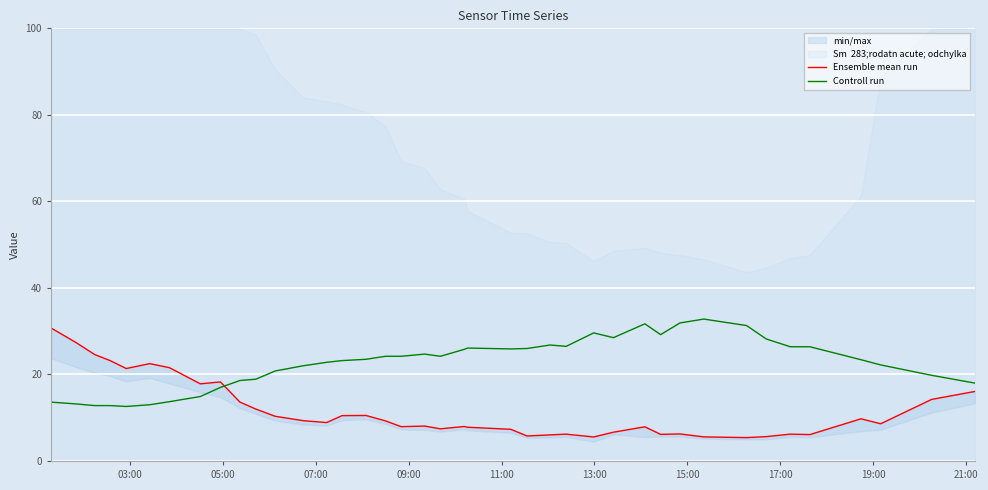

How many lines are shown in the chart?

2